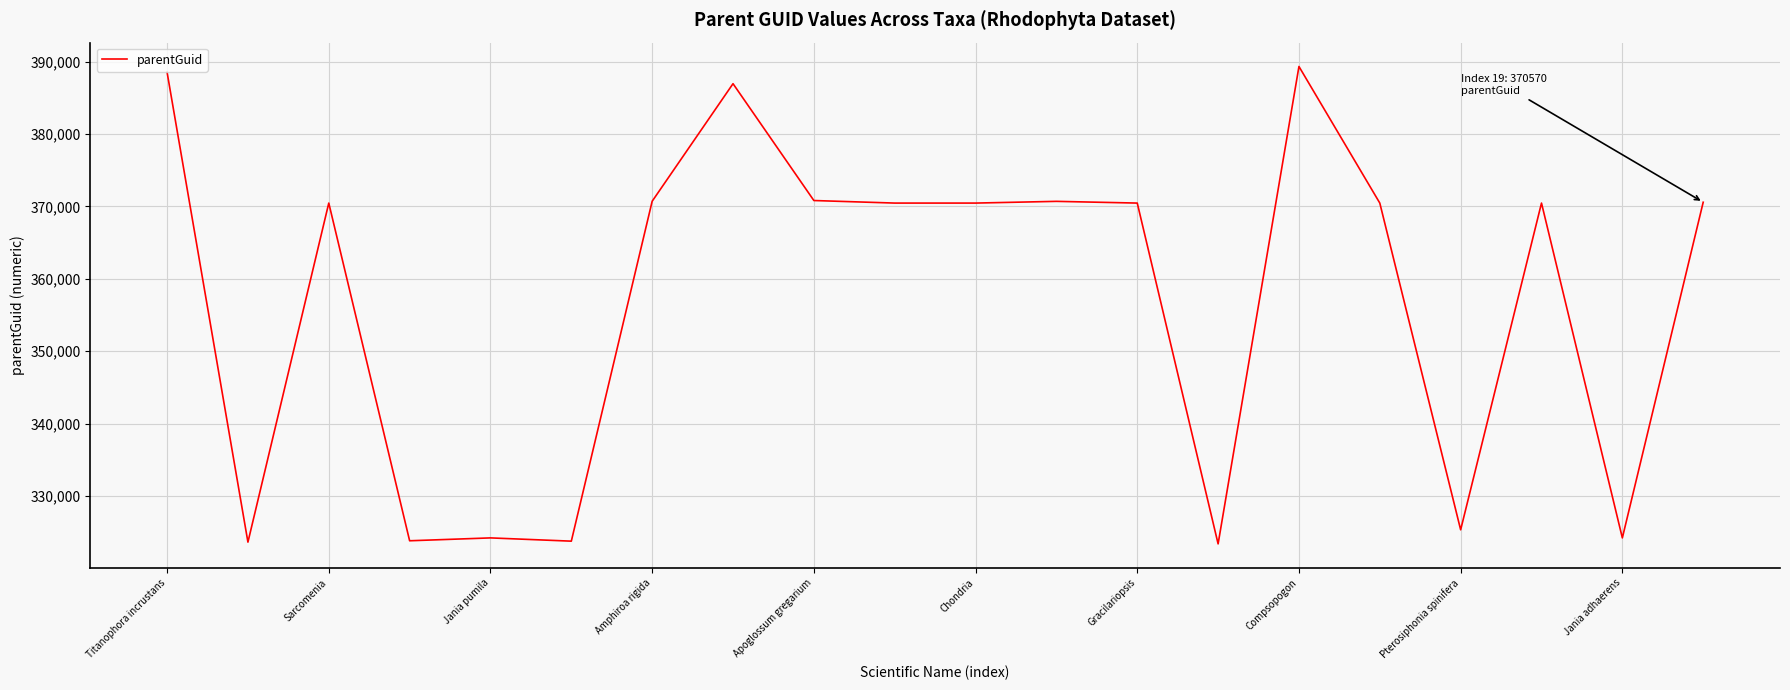

What is the maximum value shown in the chart?

389319